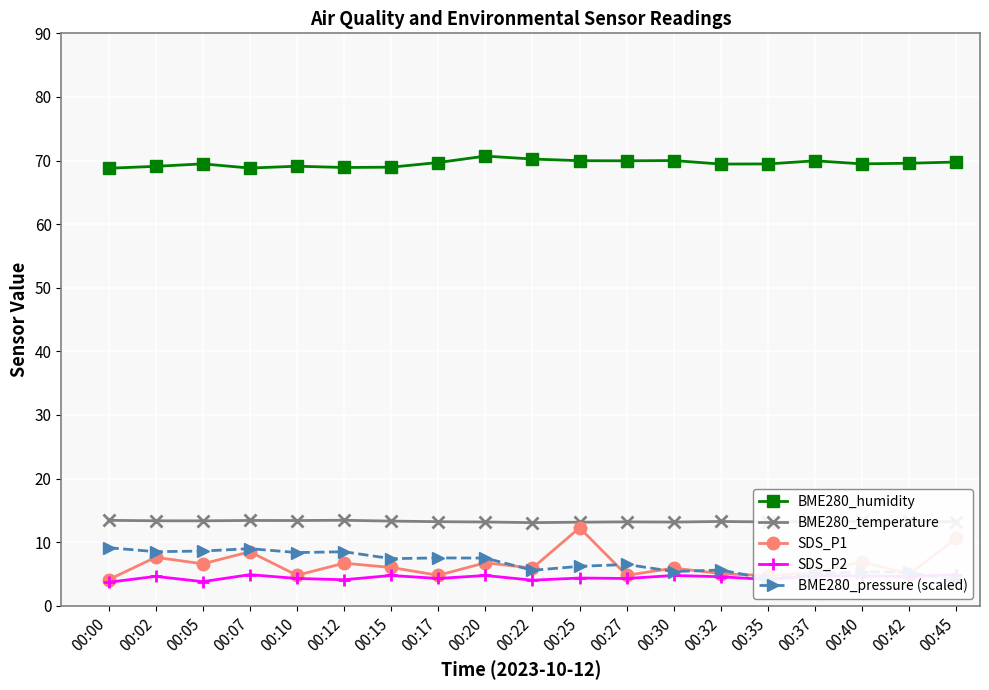

Which series has the largest total across all categories?

BME280_humidity